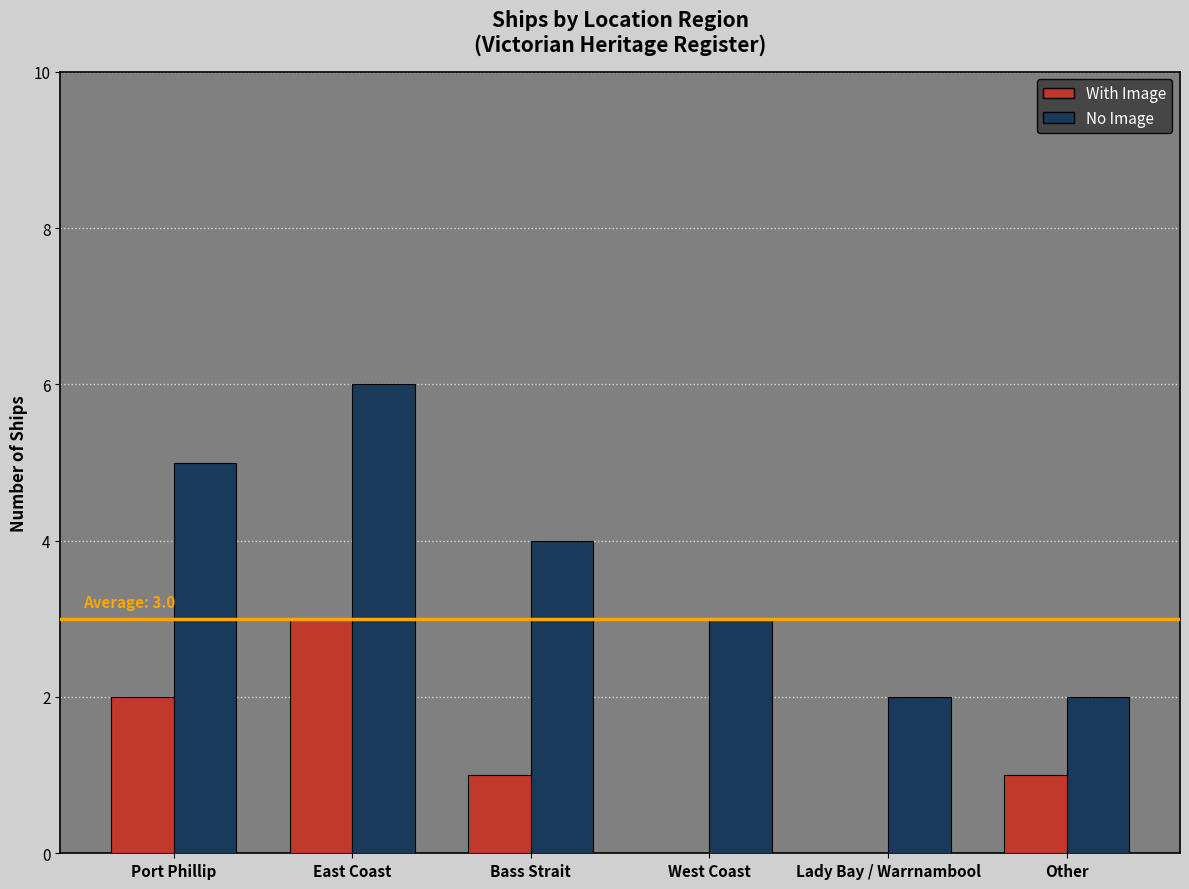

What is the spread (max minus min) of values at Lady Bay / Warrnambool?

2